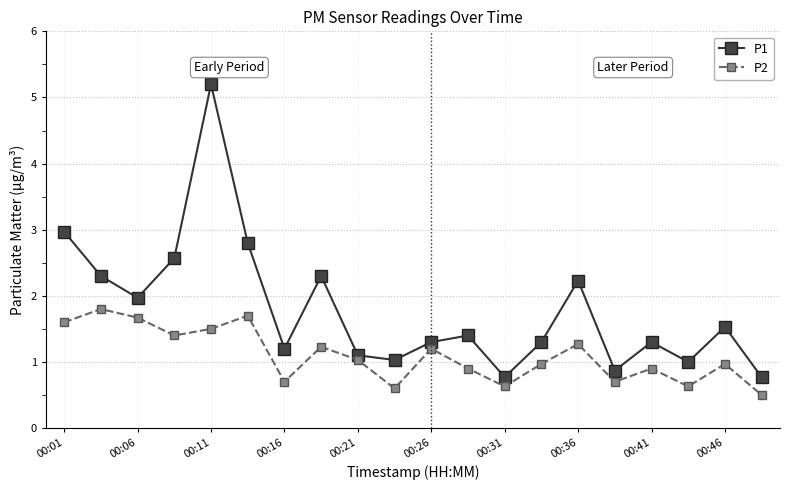

True or false: P1 and P2 cross at least once.

False